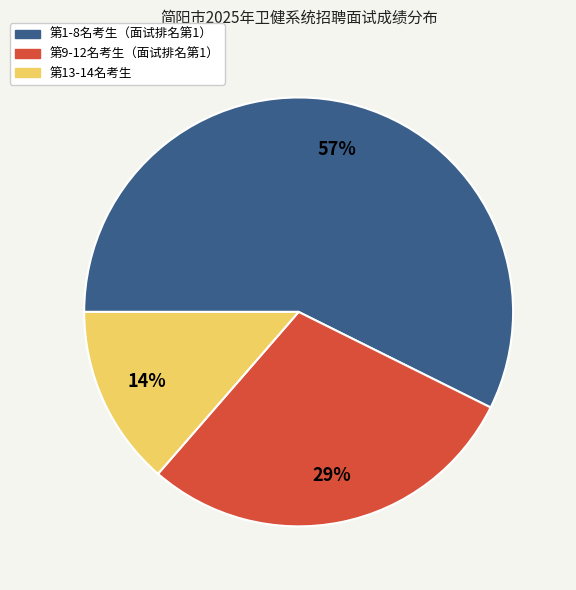

Does any single category account for the majority?

Yes